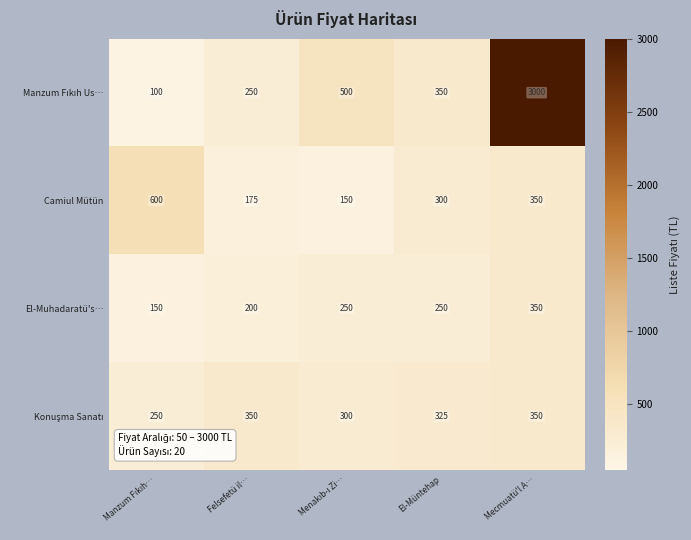

How many data points does each series have?

5